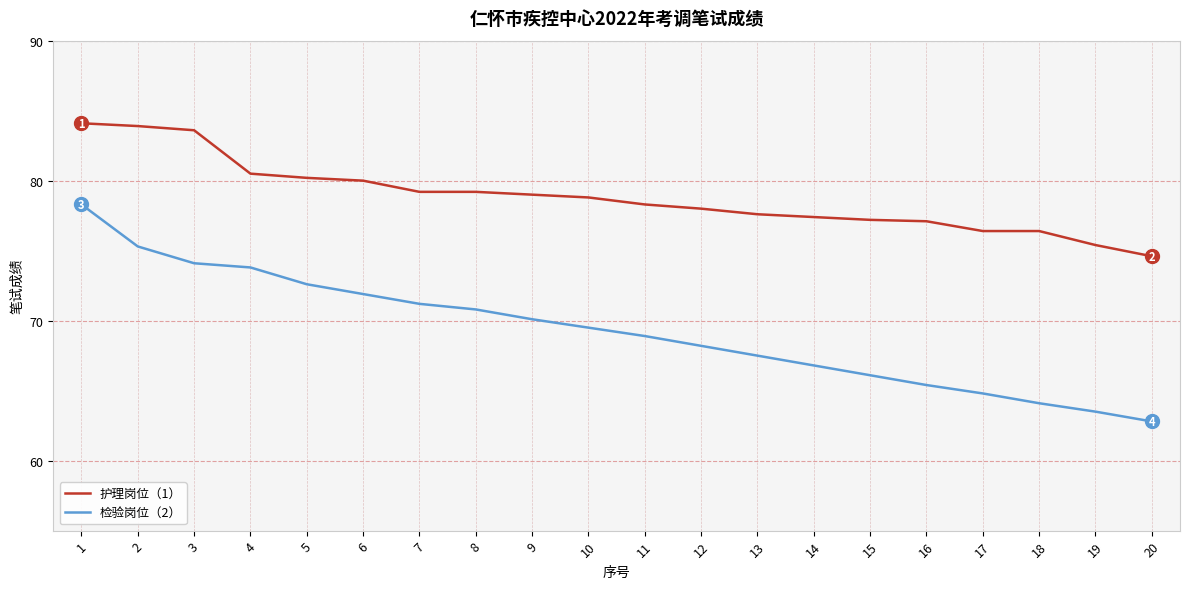

What is the maximum value shown in the chart?

84.1